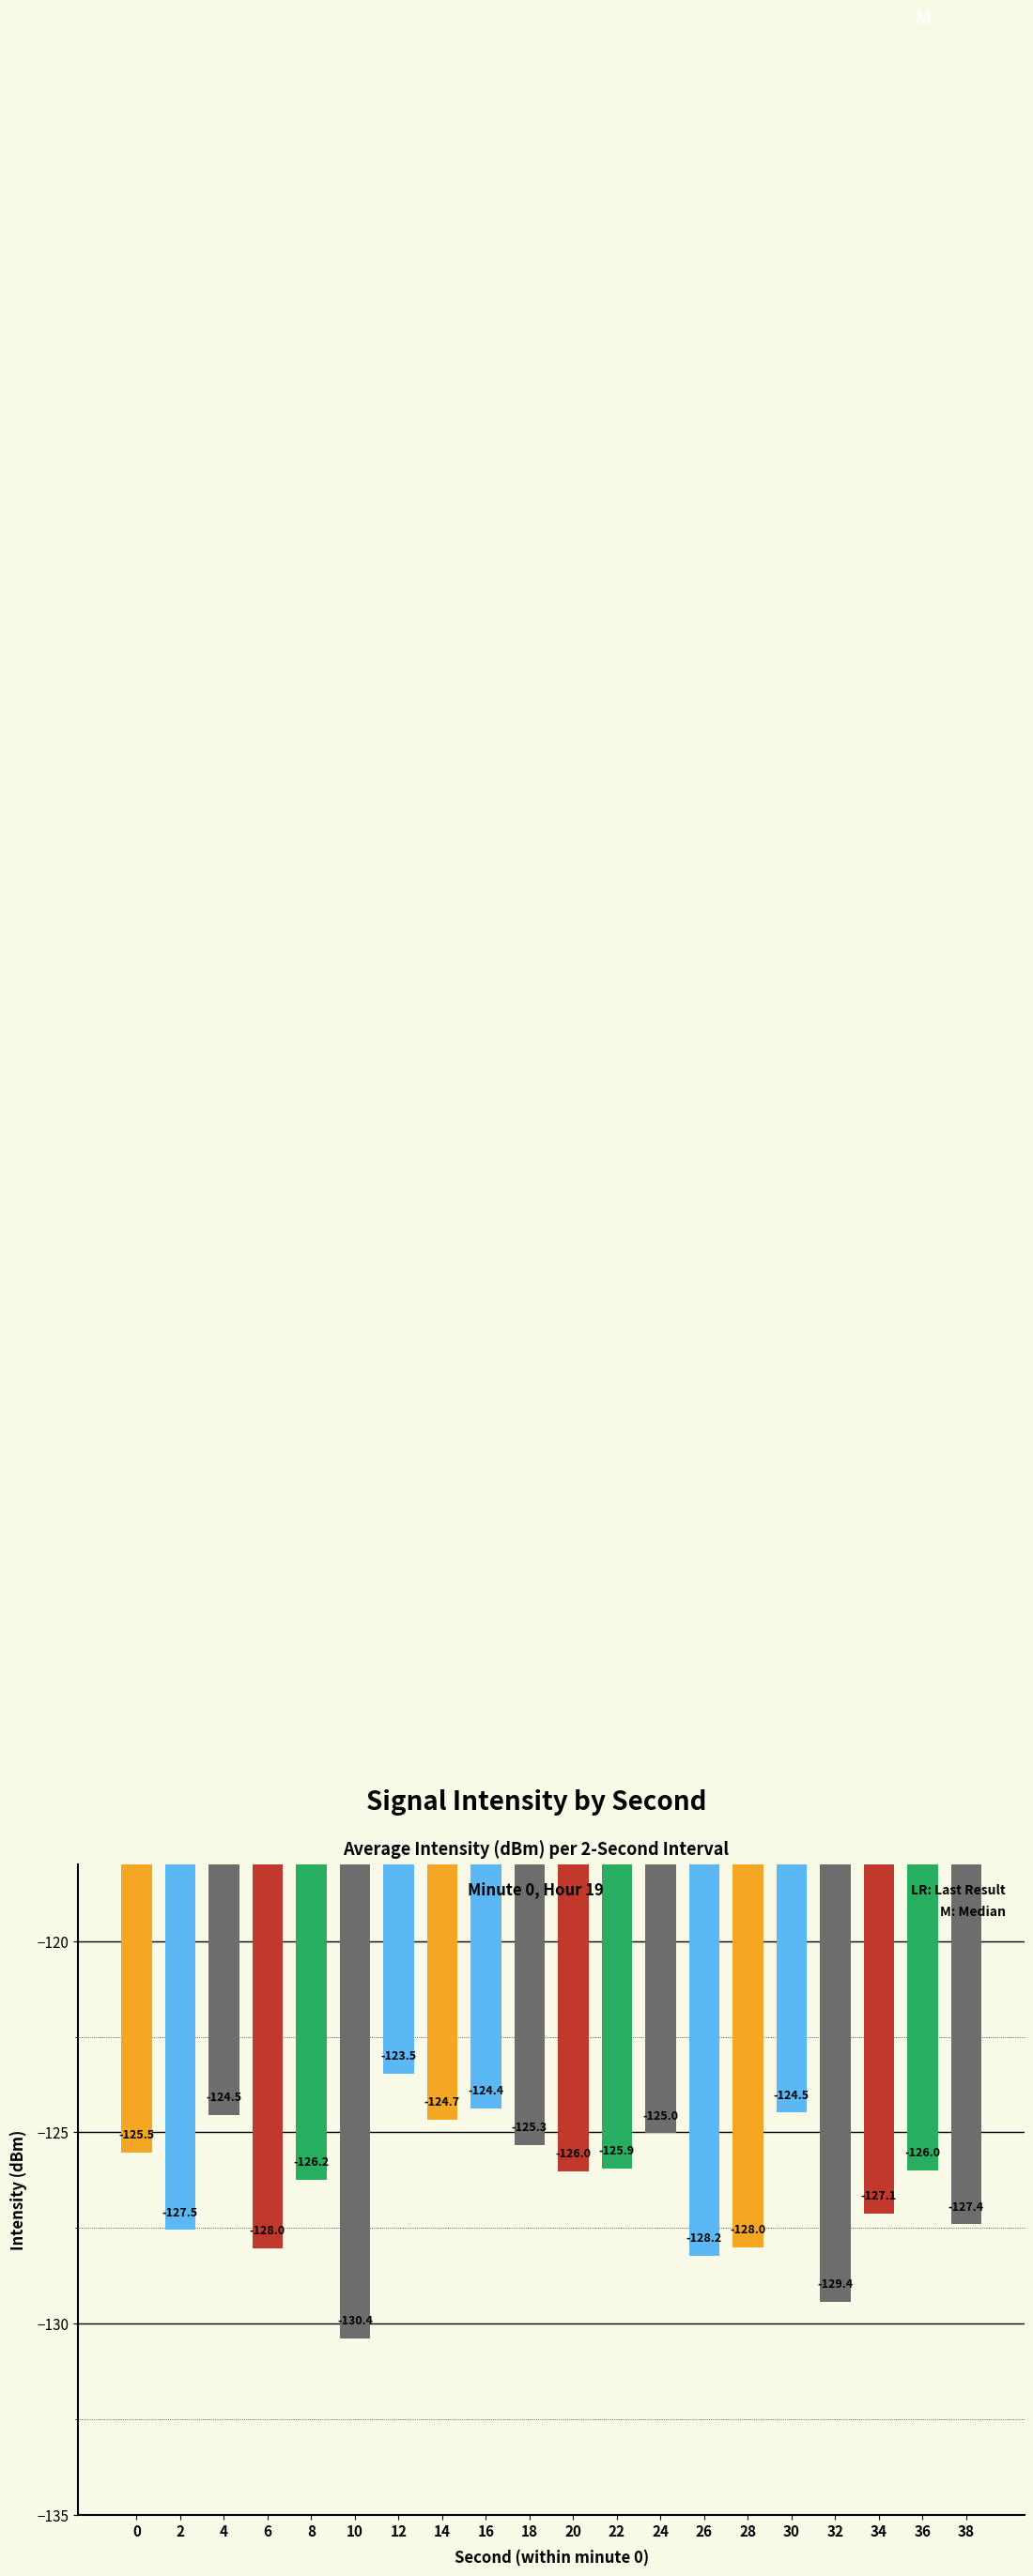

What is the value of the 3rd bar from the left?

-124.5